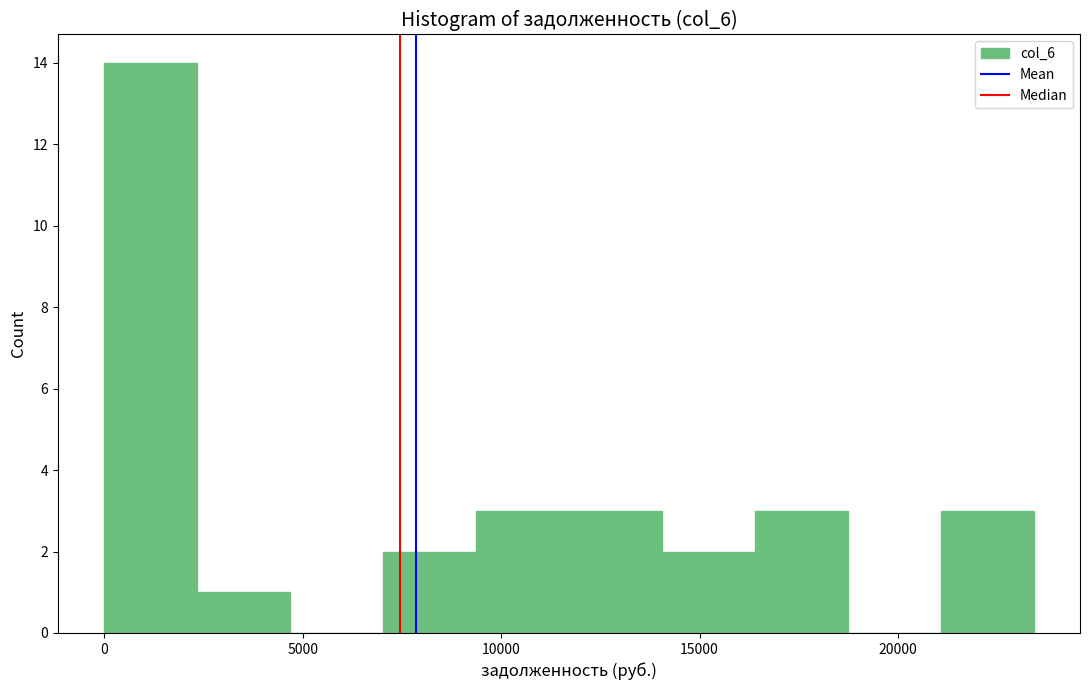

Over which range of the x-axis is the bar tallest?

0 to 2500